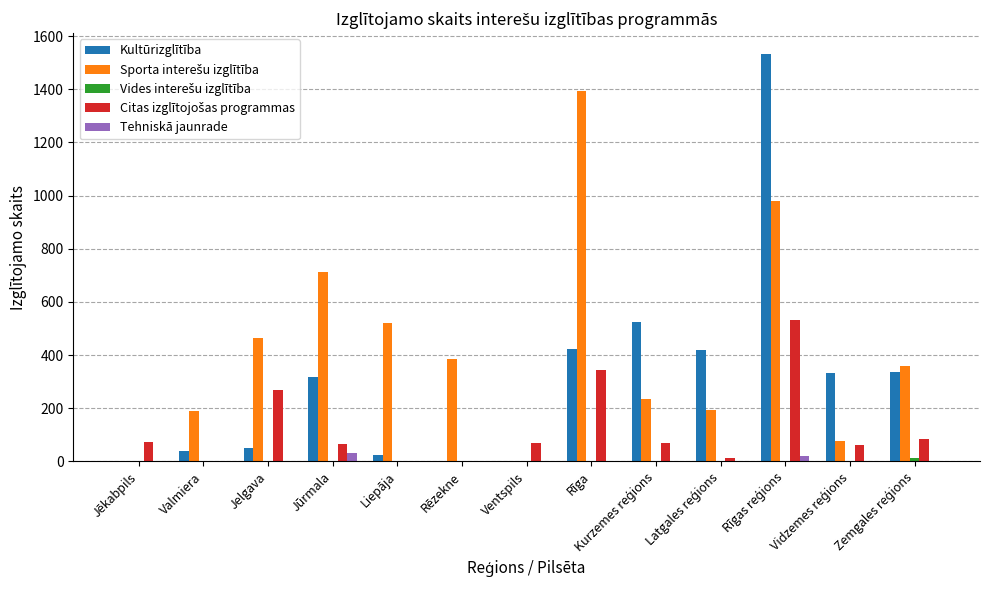

What is the greatest value displayed?

1534